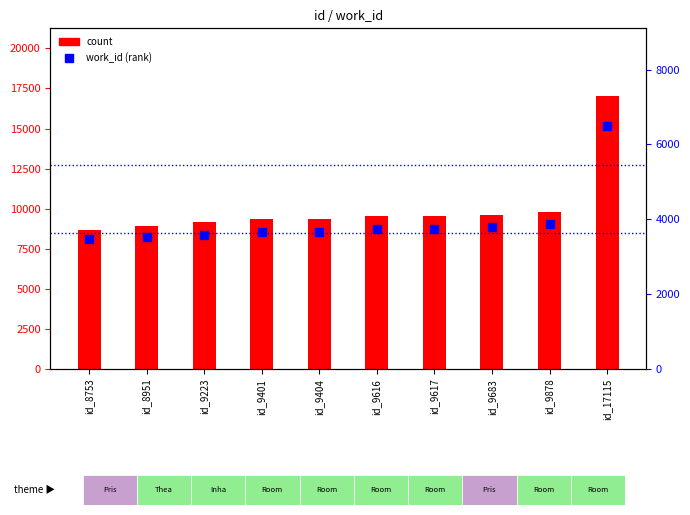

Is the value of work_id (percentile rank within sample) at id_9617 greater than the value of count at id_17115?

No